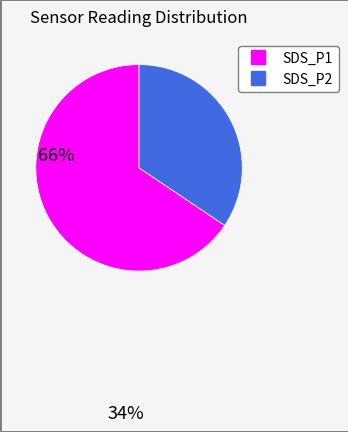

What is the smallest slice in the pie chart?

SDS_P2